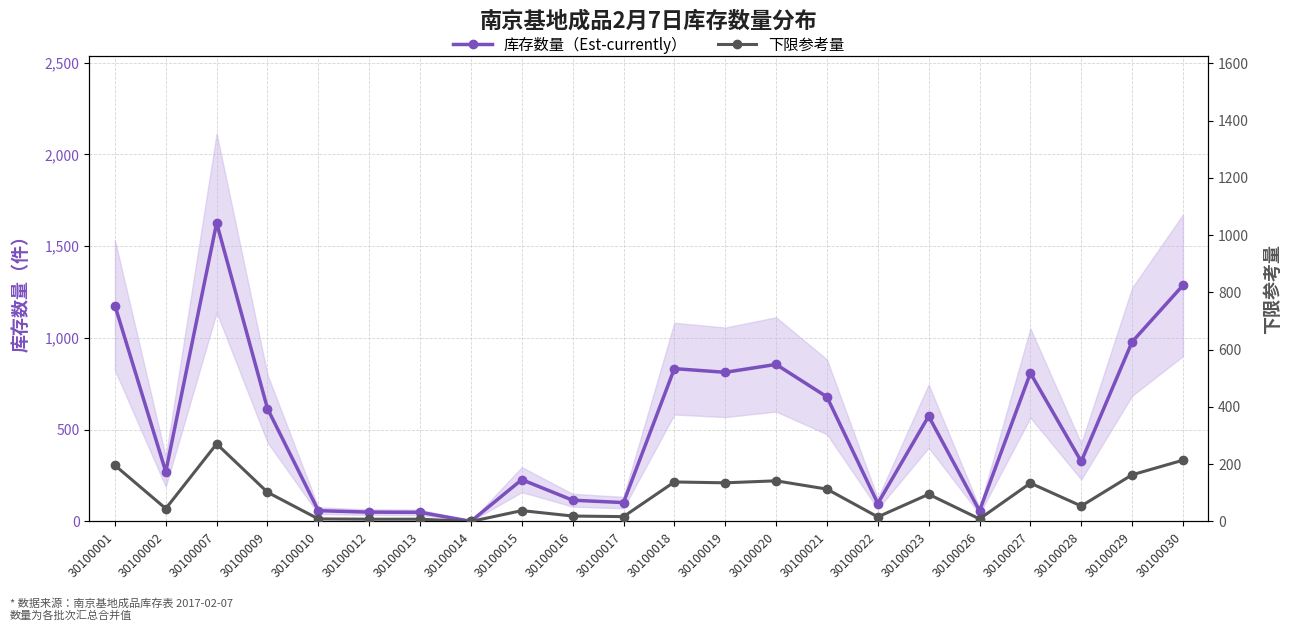

Rank the categories by 库存数量（Est-currently） value from highest to lowest.

30100007, 30100030, 30100001, 30100029, 30100020, 30100018, 30100019, 30100027, 30100021, 30100009, 30100023, 30100028, 30100002, 30100015, 30100016, 30100017, 30100022, 30100010, 30100026, 30100012, 30100013, 30100014